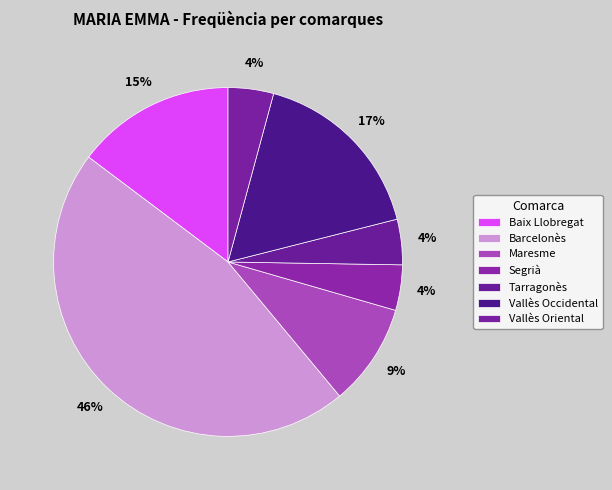

Count the number of slices in the pie.

7